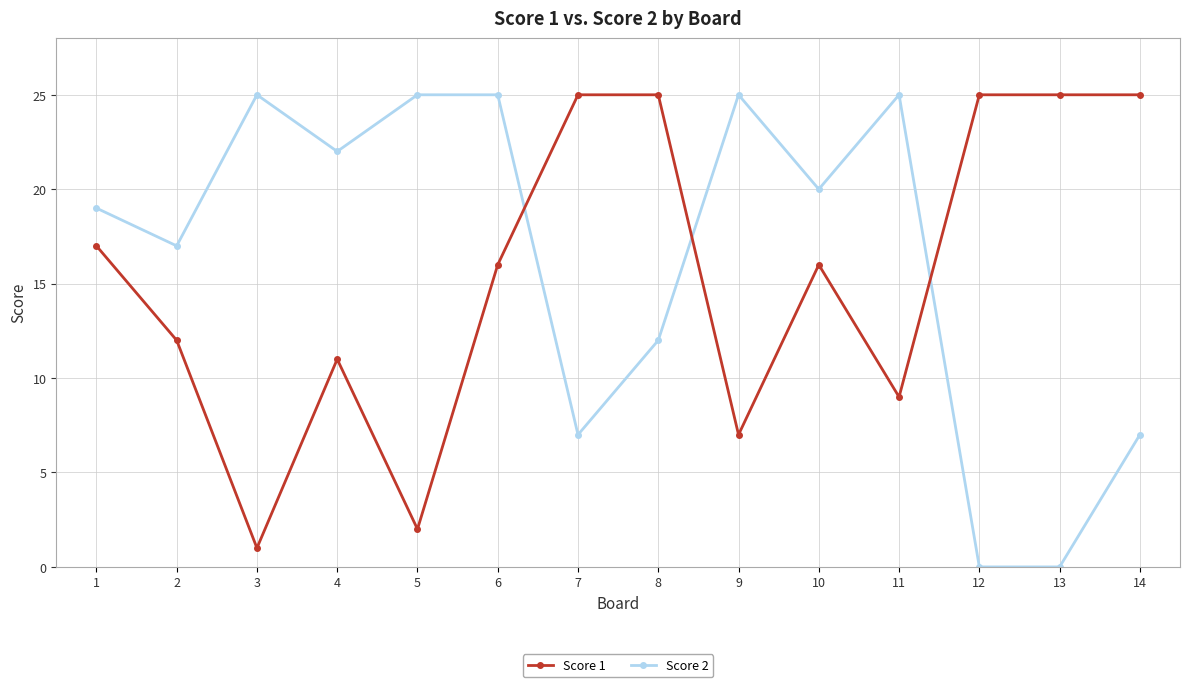

Is the value of Score 2 at 9 greater than the value of Score 1 at 10?

Yes